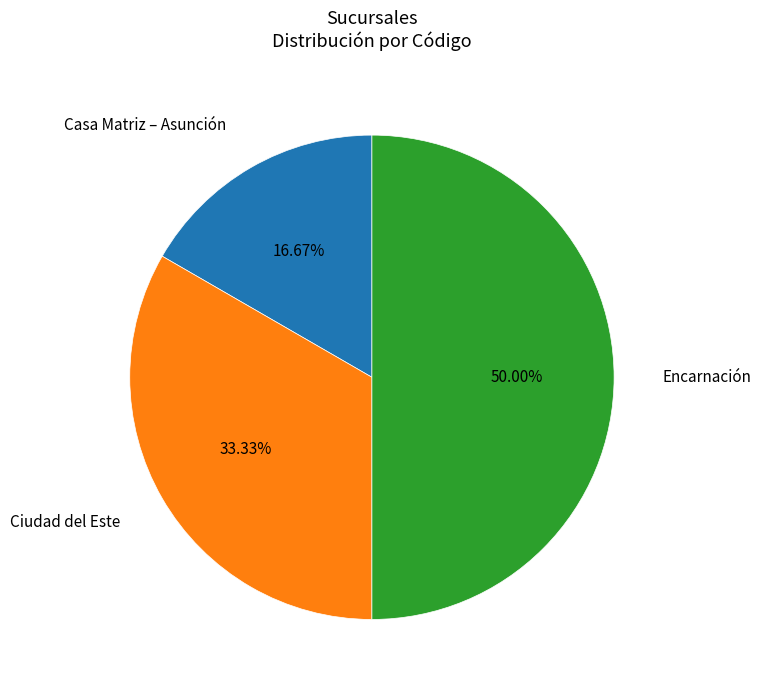

Which category has the smallest portion of the pie?

Casa Matriz – Asunción